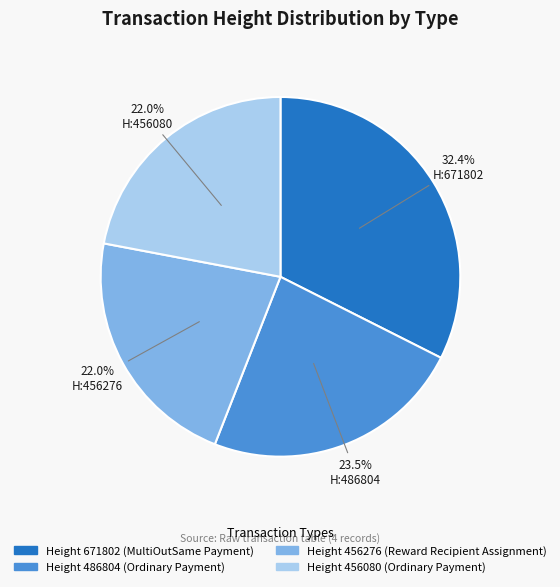

How much of the chart is everything except Height 456276 (Reward Recipient Assignment)?

78.0%